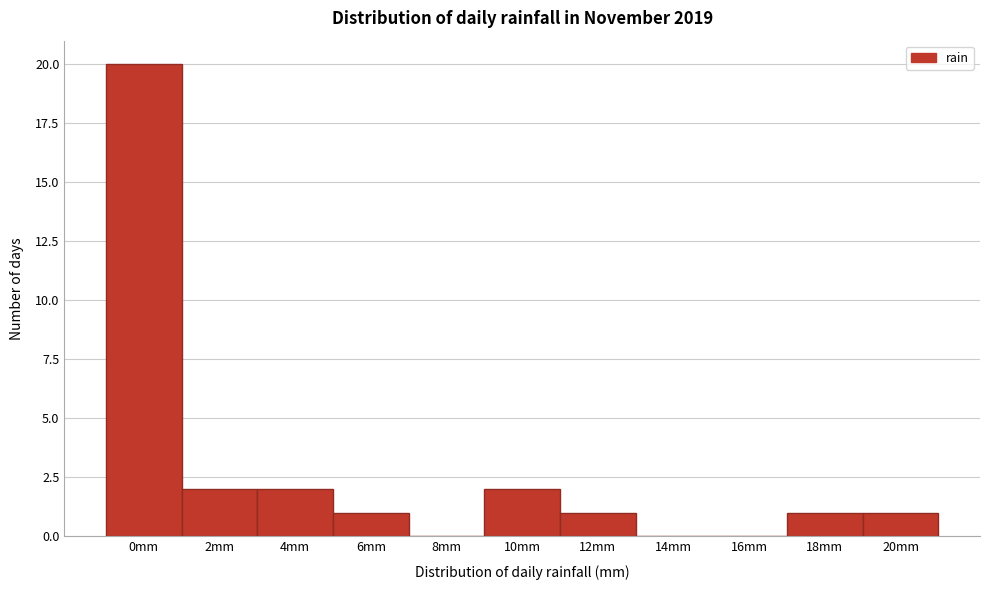

Reading left to right, what are all the values shown in this chart?

0mm=20	2mm=2	4mm=2	6mm=1	8mm=0	10mm=2	12mm=1	14mm=0	16mm=0	18mm=1	20mm=1